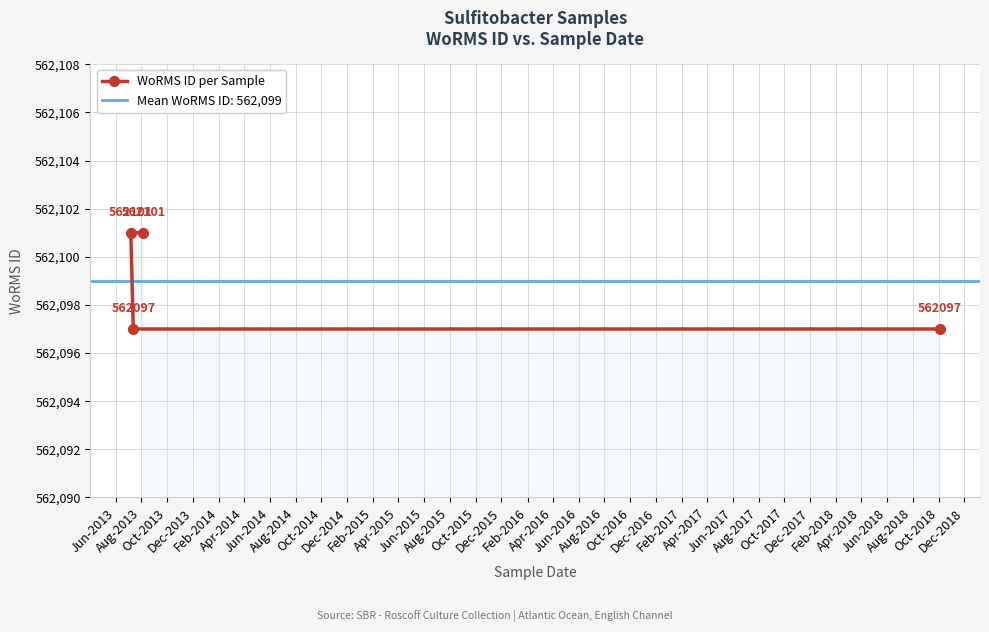

Does the chart display data point markers on the line(s)?

Yes